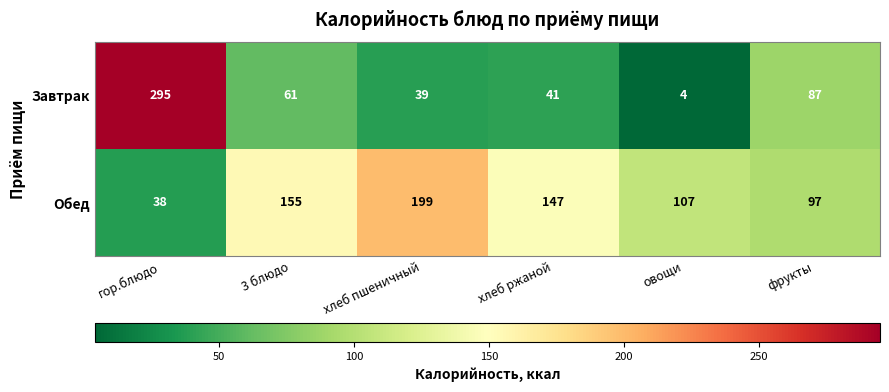

Which series changed the most between 3 блюдо and фрукты?

Обед